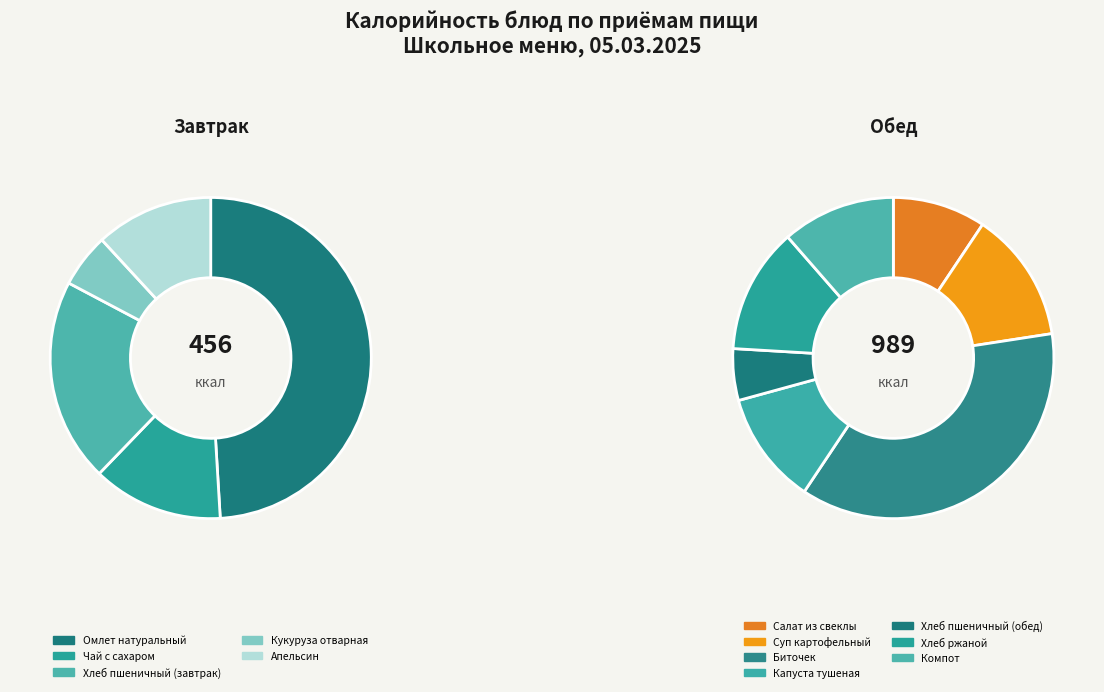

What is the largest slice in the pie chart?

Биточек